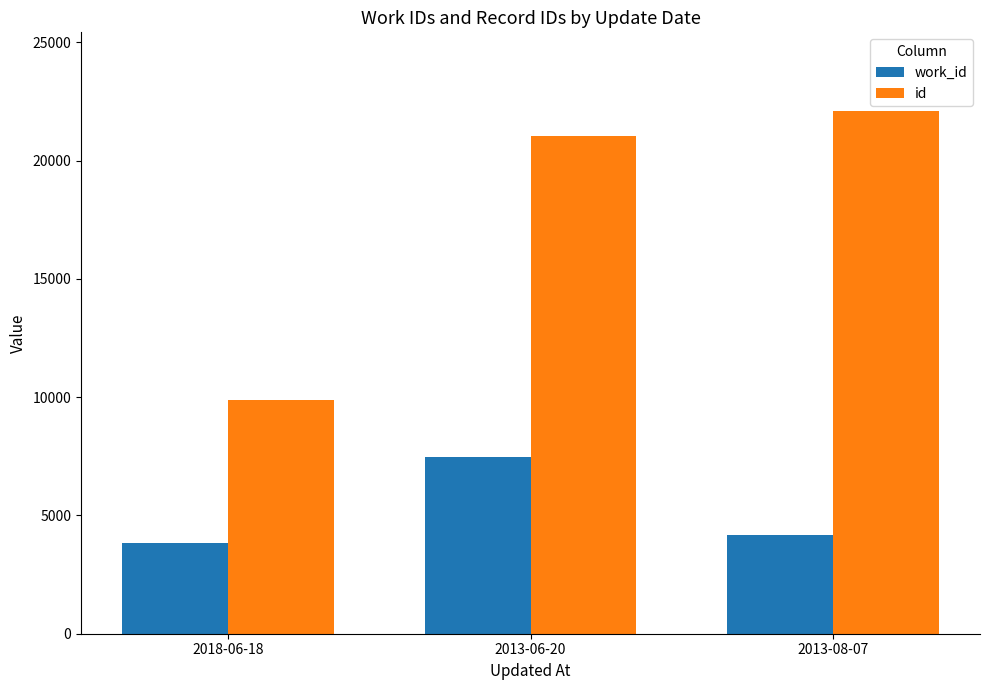

At which category does the chart reach its minimum across all series?

2018-06-18